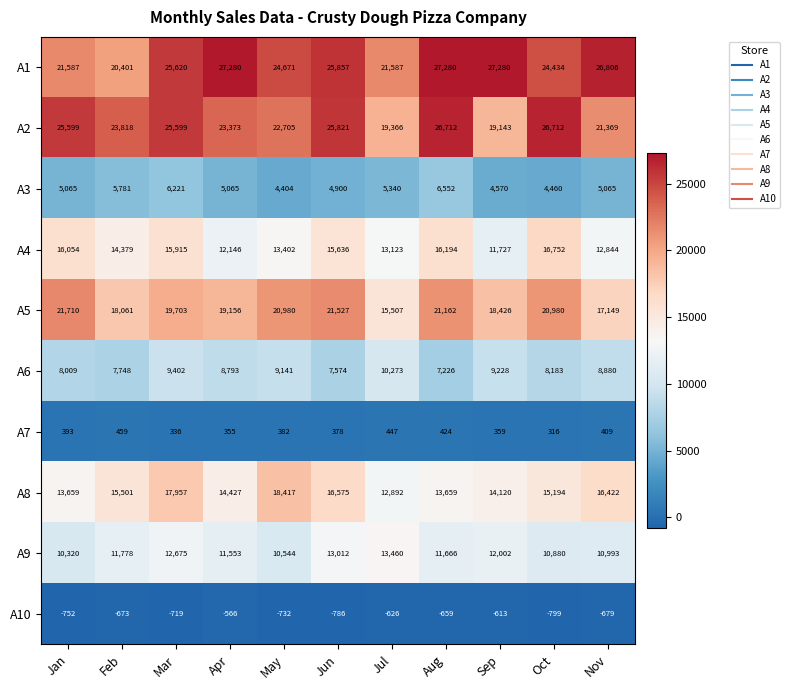

What is the sum of all A2 values?

260217